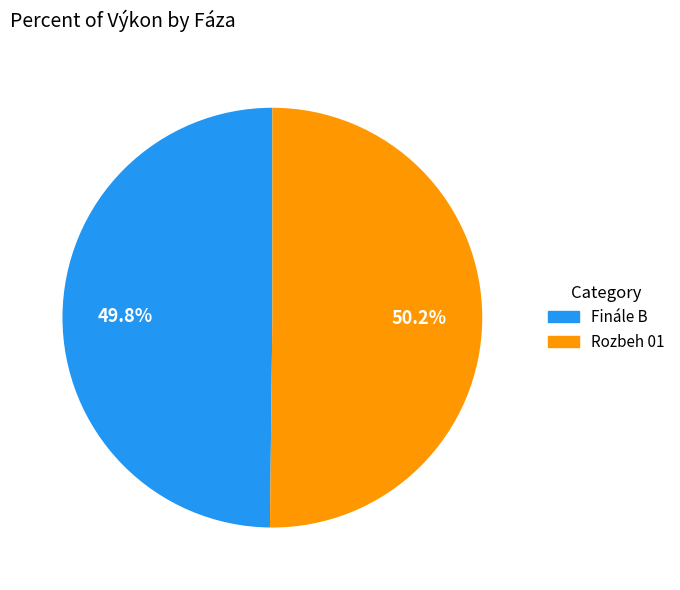

Approximately how many times larger is the value at Rozbeh 01 compared to Finále B?

1.0